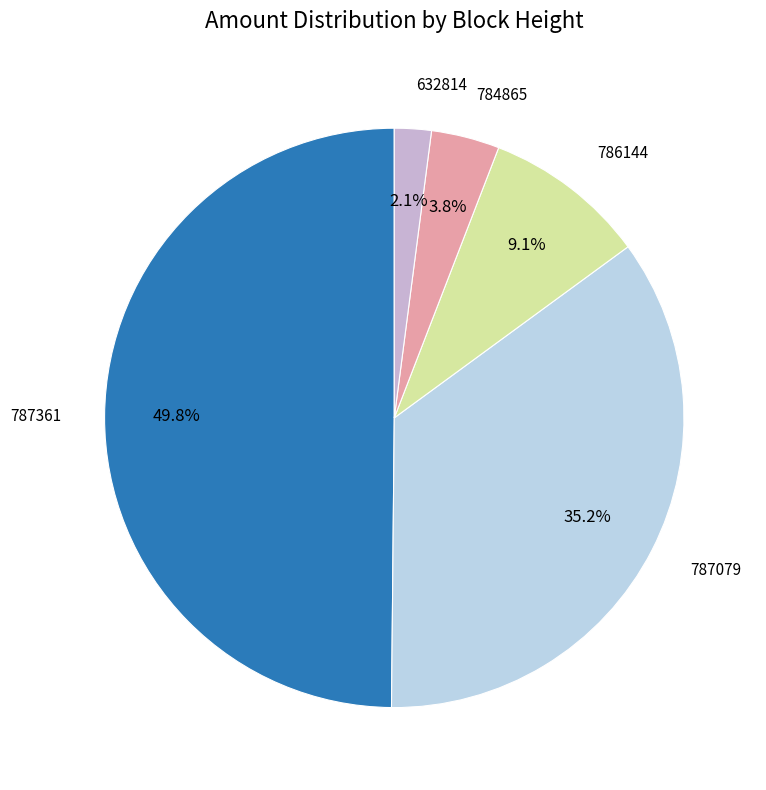

Count the number of slices in the pie.

5